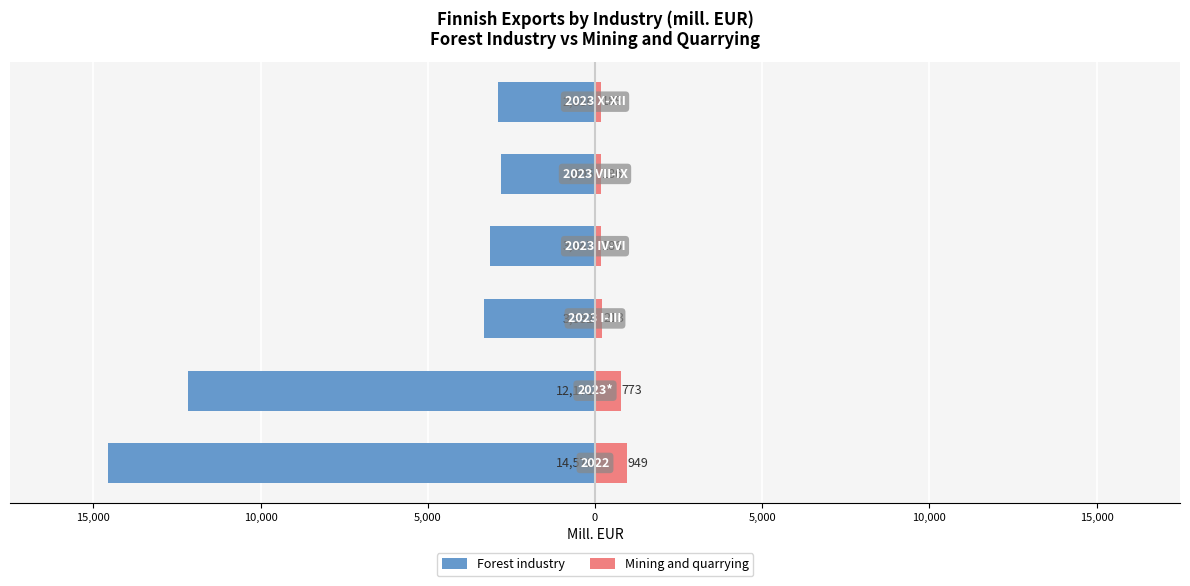

Read the Mining and quarrying value at 0.

185.9